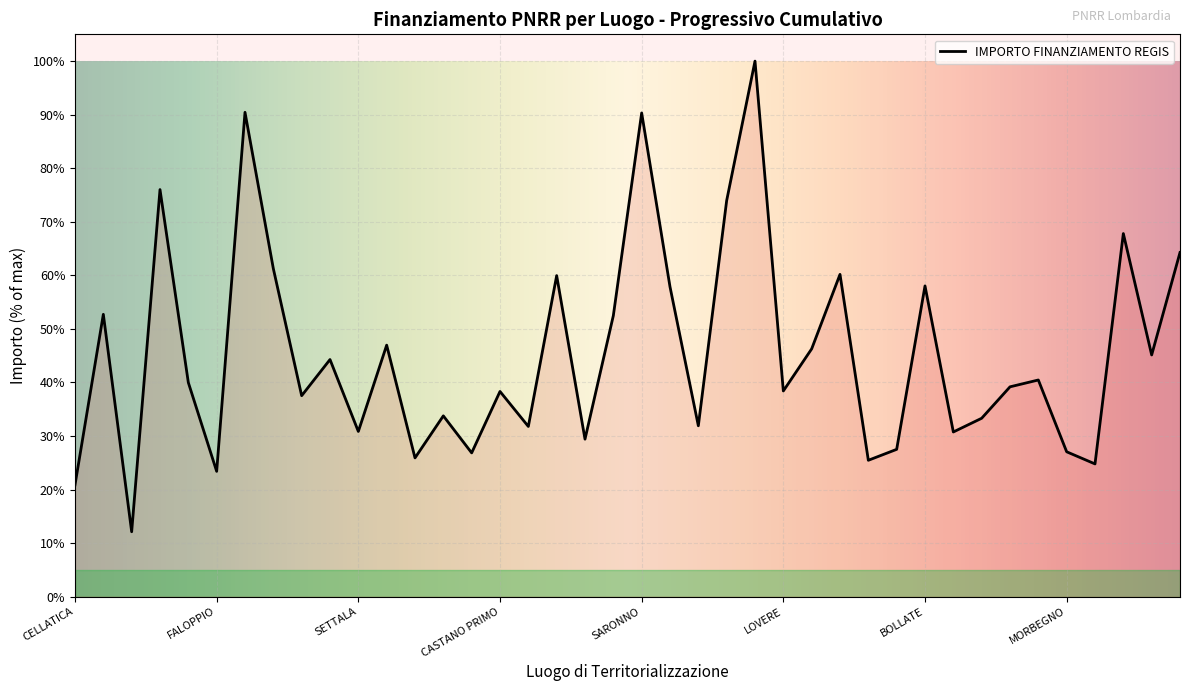

What is the maximum value shown in the chart?

100.0